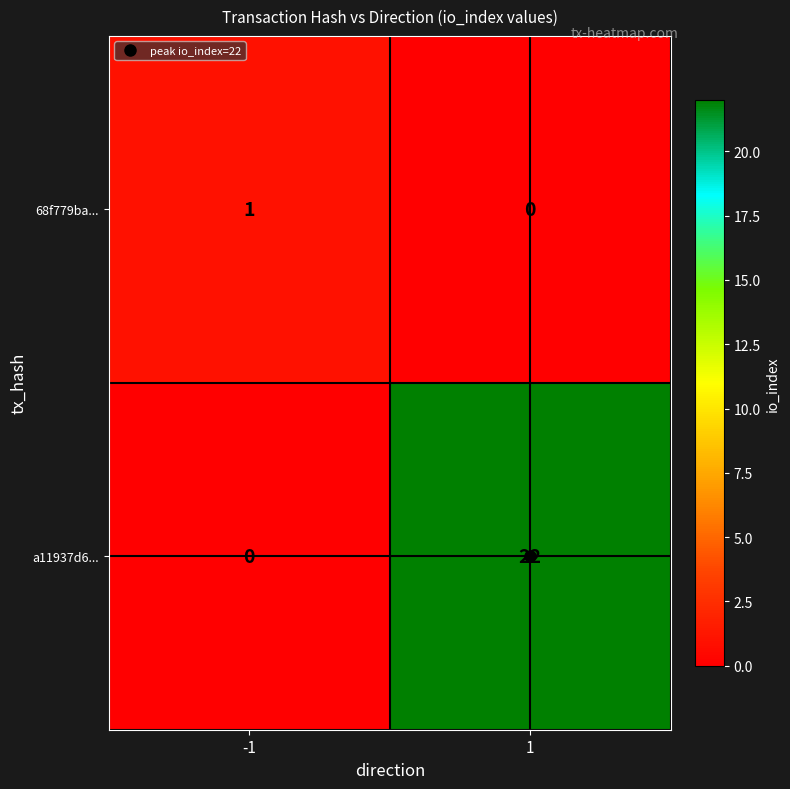

What is the difference between the maximum and minimum values in the a11937d6... series?

22